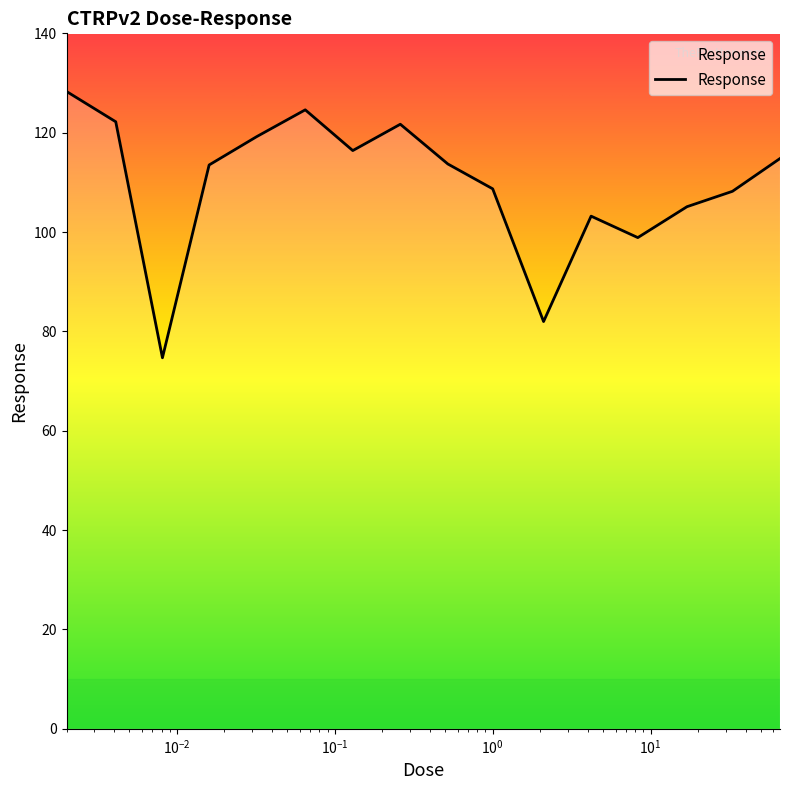

What is the difference between the second highest and second lowest values?

42.6